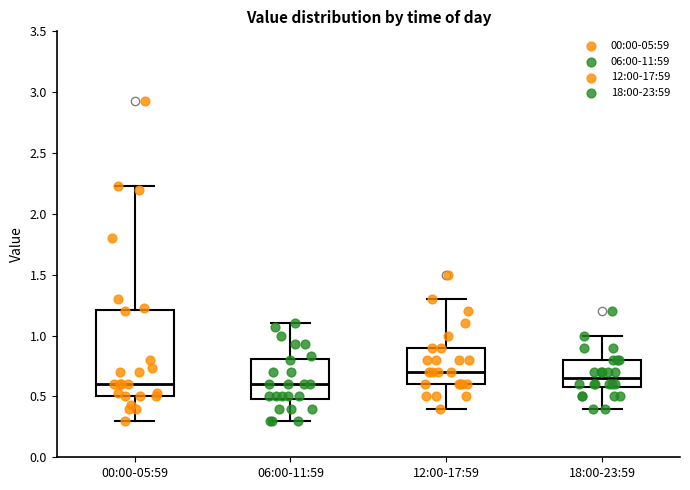

Reading left to right, read every box against the y-axis: the position of its median line, the range the box covers, and the ends of its whiskers. The values are not printed on the chart, so give them approximately, as read against the axis.

00:00-05:59: median 0.60, box 0.50 to 1.20, whiskers 0.30 to 2.25
06:00-11:59: median 0.60, box 0.50 to 0.80, whiskers 0.30 to 1.10
12:00-17:59: median 0.70, box 0.60 to 0.90, whiskers 0.40 to 1.30
18:00-23:59: median 0.65, box 0.60 to 0.80, whiskers 0.40 to 1.00